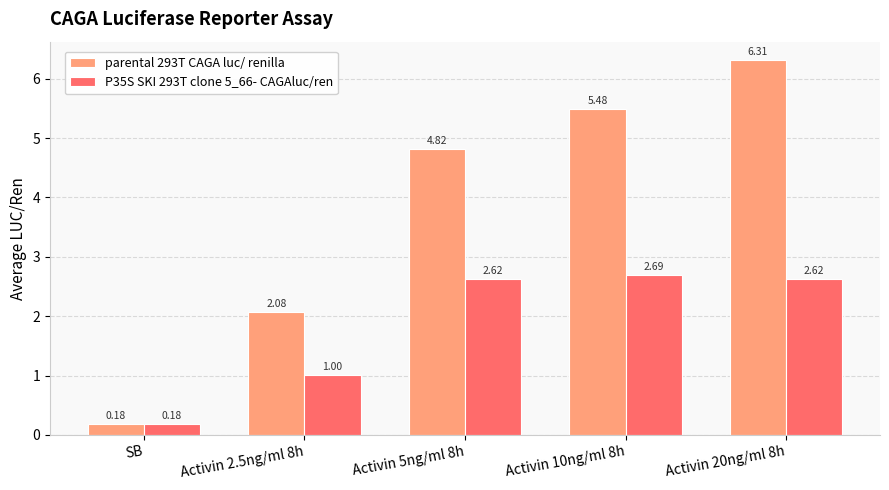

The parental 293T CAGA luc/ renilla series shows 4.8 at Activin 5ng/ml 8h. True or false?

True